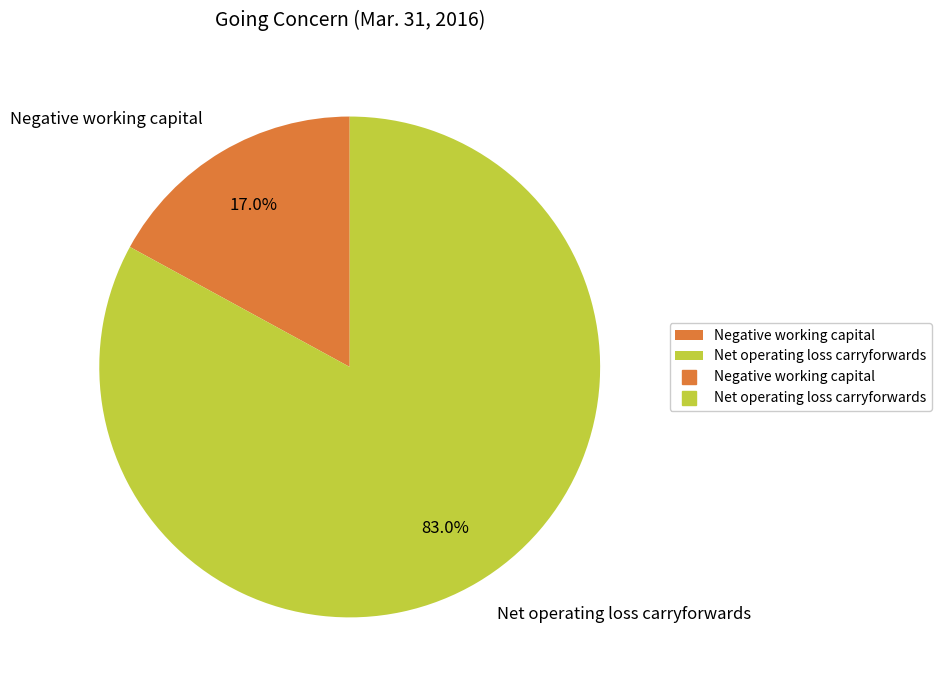

Which slice is the smallest?

Negative working capital